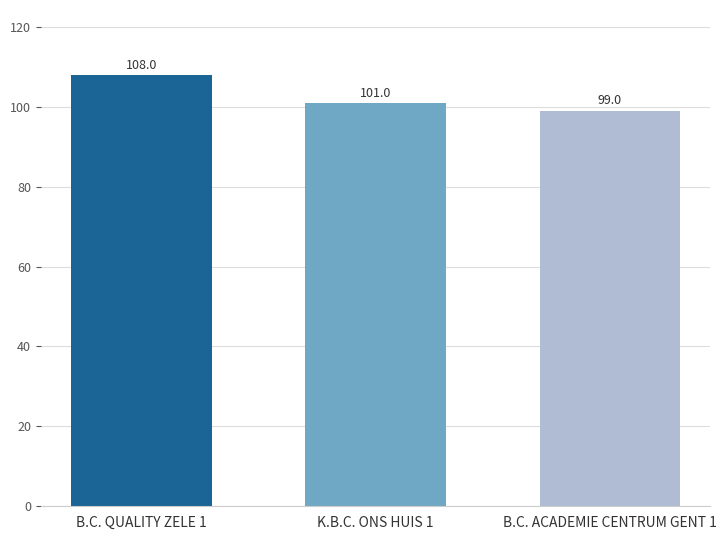

How many data points are less than 101?

1